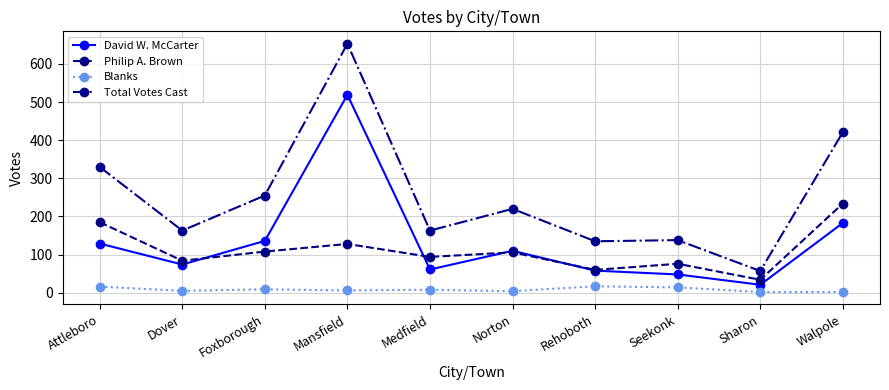

Which series has the largest range (max minus min)?

Total Votes Cast